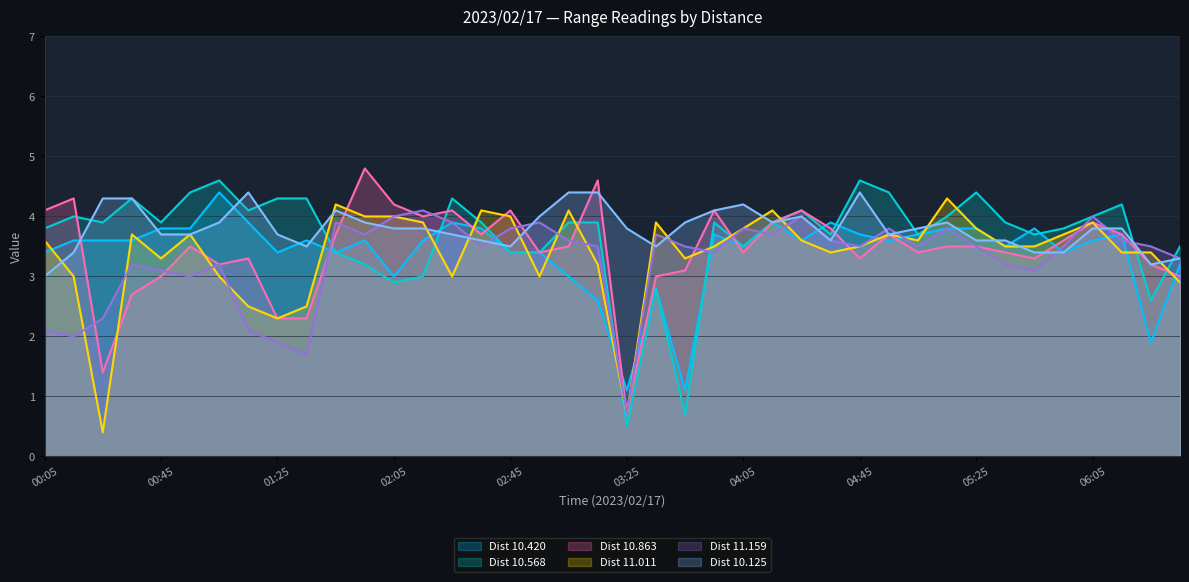

Reading right to left, what are all the values shown in this chart?

10.420: 06:35=3.2	06:25=1.9	06:15=3.7	06:05=3.6	05:55=3.4	05:45=3.8	05:35=3.5	05:25=3.8	05:15=3.8	05:05=3.7	04:55=3.6	04:45=3.7	04:35=3.9	04:25=3.6	04:15=3.9	04:05=3.5	03:55=3.7	03:45=1.1	03:35=2.8	03:25=1.1	03:15=2.6	03:05=3.0	02:55=3.4	02:45=3.4	02:35=3.8	02:25=3.9	02:15=3.6	02:05=3.0	01:55=3.6	01:45=3.4	01:35=3.6	01:25=3.4	01:15=3.9	01:05=4.4	00:55=3.8	00:45=3.8	00:35=3.6	00:25=3.6	00:15=3.6	00:05=3.4
10.568: 06:35=3.5	06:25=2.6	06:15=4.2	06:05=4.0	05:55=3.8	05:45=3.7	05:35=3.9	05:25=4.4	05:15=4.0	05:05=3.7	04:55=4.4	04:45=4.6	04:35=3.7	04:25=4.1	04:15=3.9	04:05=3.5	03:55=3.9	03:45=0.7	03:35=2.8	03:25=0.5	03:15=3.9	03:05=3.9	02:55=3.4	02:45=3.4	02:35=3.9	02:25=4.3	02:15=3.0	02:05=2.9	01:55=3.2	01:45=3.4	01:35=4.3	01:25=4.3	01:15=4.1	01:05=4.6	00:55=4.4	00:45=3.9	00:35=4.3	00:25=3.9	00:15=4.0	00:05=3.8
10.863: 06:35=3.0	06:25=3.2	06:15=3.7	06:05=3.9	05:55=3.6	05:45=3.3	05:35=3.4	05:25=3.5	05:15=3.5	05:05=3.4	04:55=3.7	04:45=3.3	04:35=3.8	04:25=4.1	04:15=3.9	04:05=3.4	03:55=4.1	03:45=3.1	03:35=3.0	03:25=0.7	03:15=4.6	03:05=3.5	02:55=3.4	02:45=4.1	02:35=3.7	02:25=4.1	02:15=4.0	02:05=4.2	01:55=4.8	01:45=3.7	01:35=2.3	01:25=2.3	01:15=3.3	01:05=3.2	00:55=3.5	00:45=3.0	00:35=2.7	00:25=1.4	00:15=4.3	00:05=4.1
11.011: 06:35=2.9	06:25=3.4	06:15=3.4	06:05=3.9	05:55=3.7	05:45=3.5	05:35=3.5	05:25=3.8	05:15=4.3	05:05=3.6	04:55=3.7	04:45=3.5	04:35=3.4	04:25=3.6	04:15=4.1	04:05=3.8	03:55=3.5	03:45=3.3	03:35=3.9	03:25=0.7	03:15=3.2	03:05=4.1	02:55=3.0	02:45=4.0	02:35=4.1	02:25=3.0	02:15=3.9	02:05=4.0	01:55=4.0	01:45=4.2	01:35=2.5	01:25=2.3	01:15=2.5	01:05=3.0	00:55=3.7	00:45=3.3	00:35=3.7	00:25=0.4	00:15=3.0	00:05=3.6
11.159: 06:35=3.3	06:25=3.5	06:15=3.6	06:05=4.0	05:55=3.5	05:45=3.1	05:35=3.2	05:25=3.5	05:15=3.8	05:05=3.5	04:55=3.8	04:45=3.5	04:35=3.6	04:25=4.0	04:15=3.7	04:05=3.8	03:55=3.4	03:45=3.5	03:35=3.7	03:25=0.7	03:15=3.5	03:05=3.6	02:55=3.9	02:45=3.8	02:35=3.5	02:25=3.9	02:15=4.1	02:05=4.0	01:55=3.7	01:45=3.9	01:35=1.7	01:25=1.9	01:15=2.1	01:05=3.2	00:55=3.0	00:45=3.1	00:35=3.2	00:25=2.3	00:15=2.0	00:05=2.1
10.125: 06:35=3.3	06:25=3.2	06:15=3.8	06:05=3.8	05:55=3.4	05:45=3.4	05:35=3.6	05:25=3.6	05:15=3.9	05:05=3.8	04:55=3.7	04:45=4.4	04:35=3.6	04:25=4.0	04:15=3.9	04:05=4.2	03:55=4.1	03:45=3.9	03:35=3.5	03:25=3.8	03:15=4.4	03:05=4.4	02:55=4.0	02:45=3.5	02:35=3.6	02:25=3.7	02:15=3.8	02:05=3.8	01:55=3.9	01:45=4.1	01:35=3.5	01:25=3.7	01:15=4.4	01:05=3.9	00:55=3.7	00:45=3.7	00:35=4.3	00:25=4.3	00:15=3.4	00:05=3.0